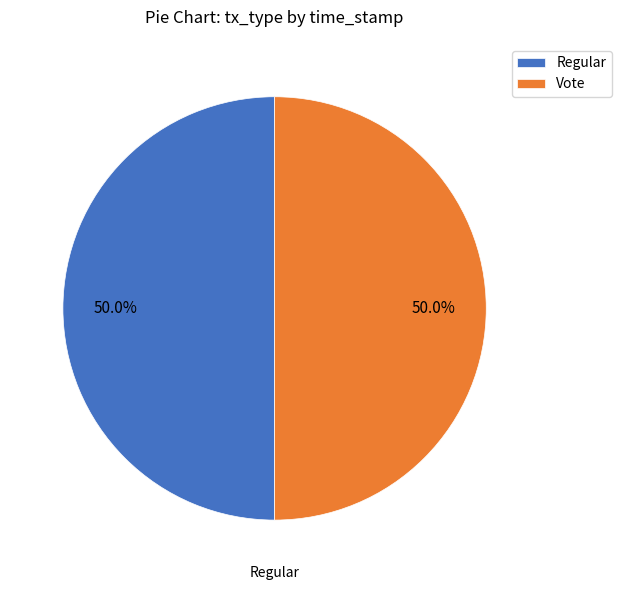

Is the sum of Regular and Vote greater than half?

Yes